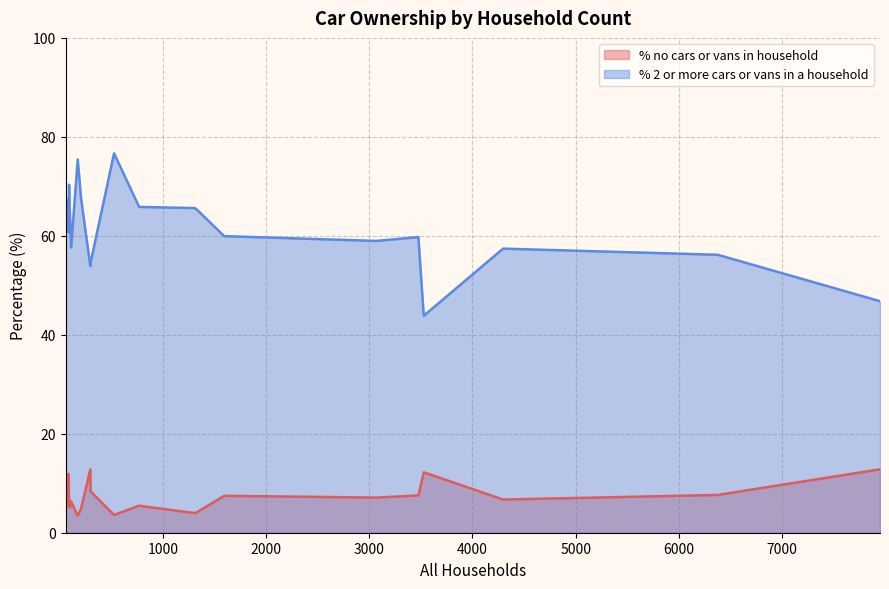

Which series has the largest total across all categories?

% 2 or more cars or vans in a household